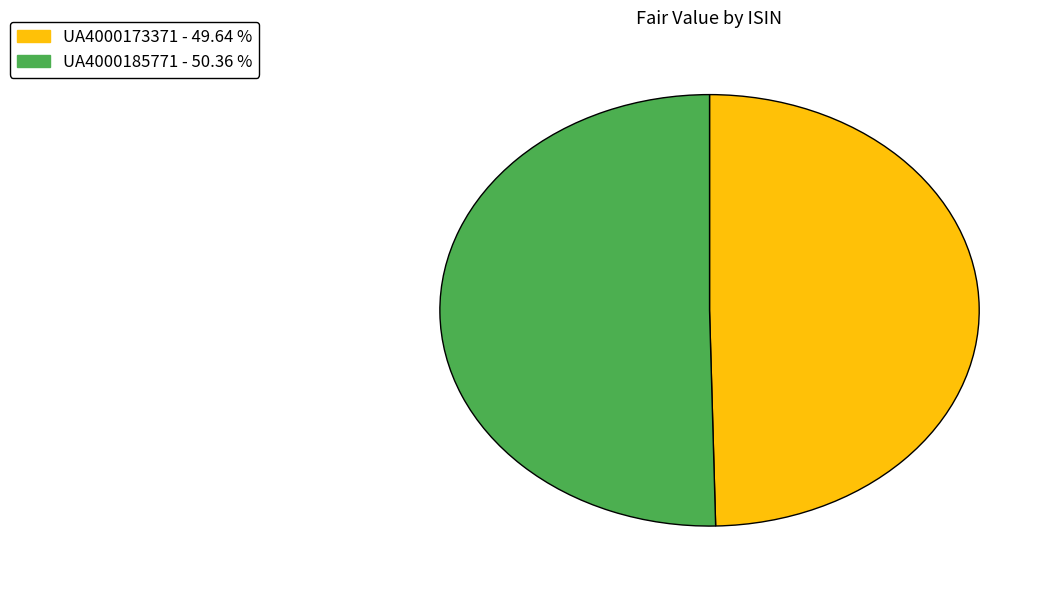

Combined, do UA4000185771 and UA4000173371 account for over 50%?

Yes